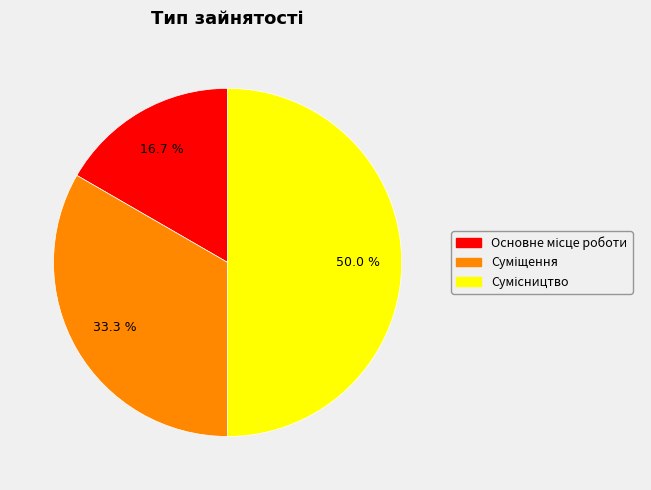

Which slice is the smallest?

Основне місце роботи